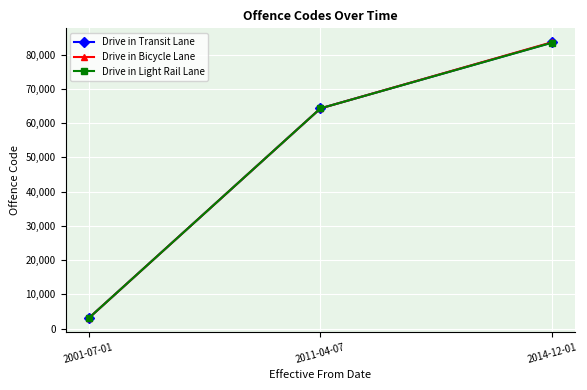

What is the label of the 3rd point from the right?

2001-07-01